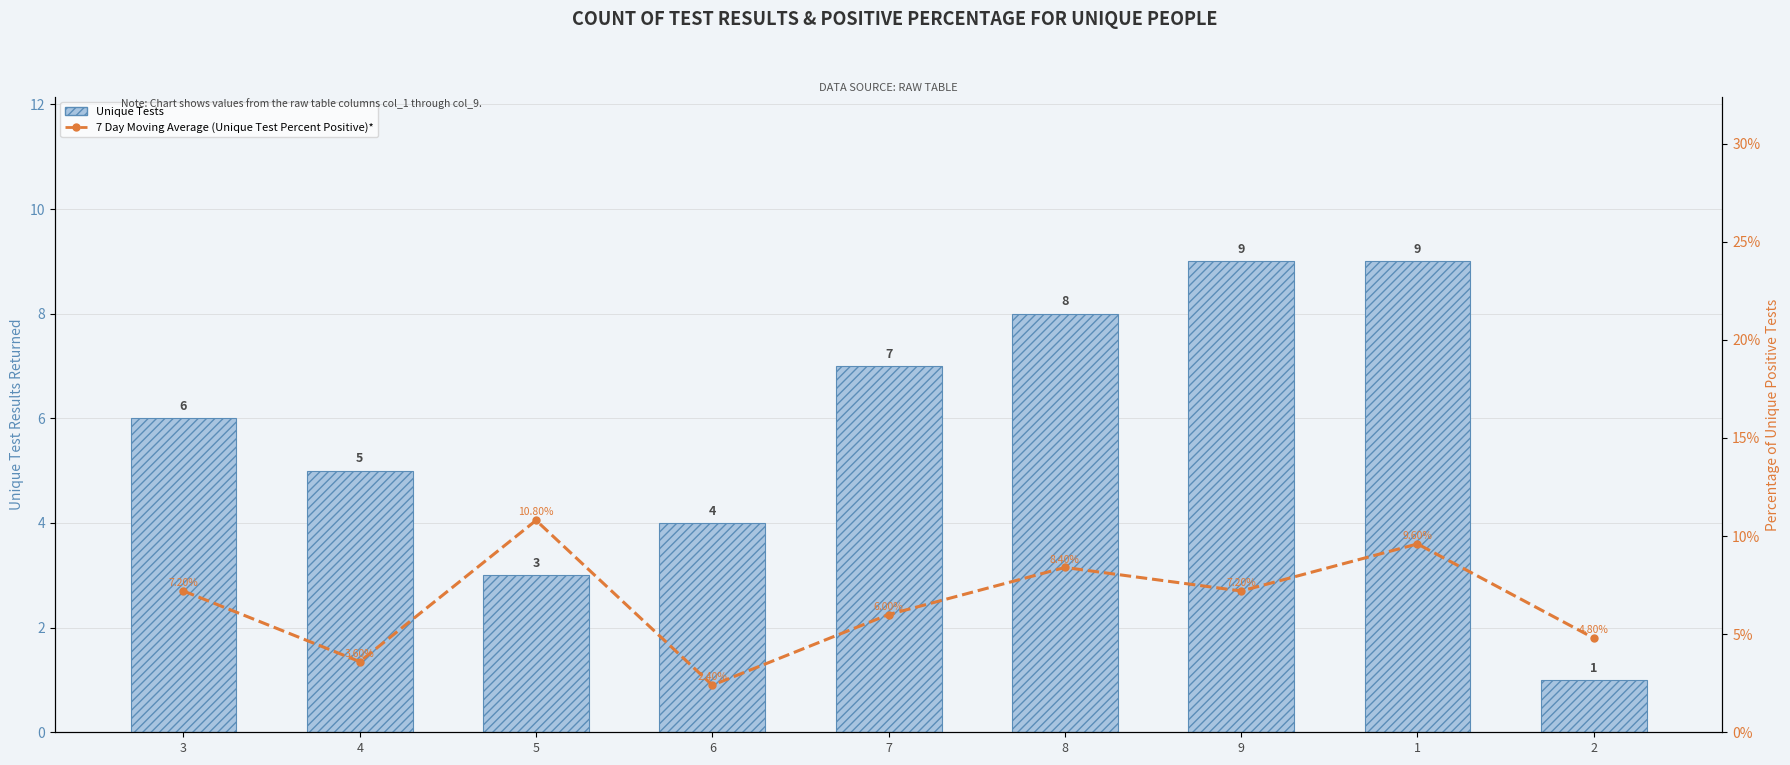

Reading left to right, extract all data points from this chart.

Unique Tests: 6.0	5.0	3.0	4.0	7.0	8.0	9.0	9.0	1.0
7 Day Moving Average (Unique Test Percent Positive)*: 7.2	3.6	10.8	2.4	6.0	8.4	7.2	9.6	4.8